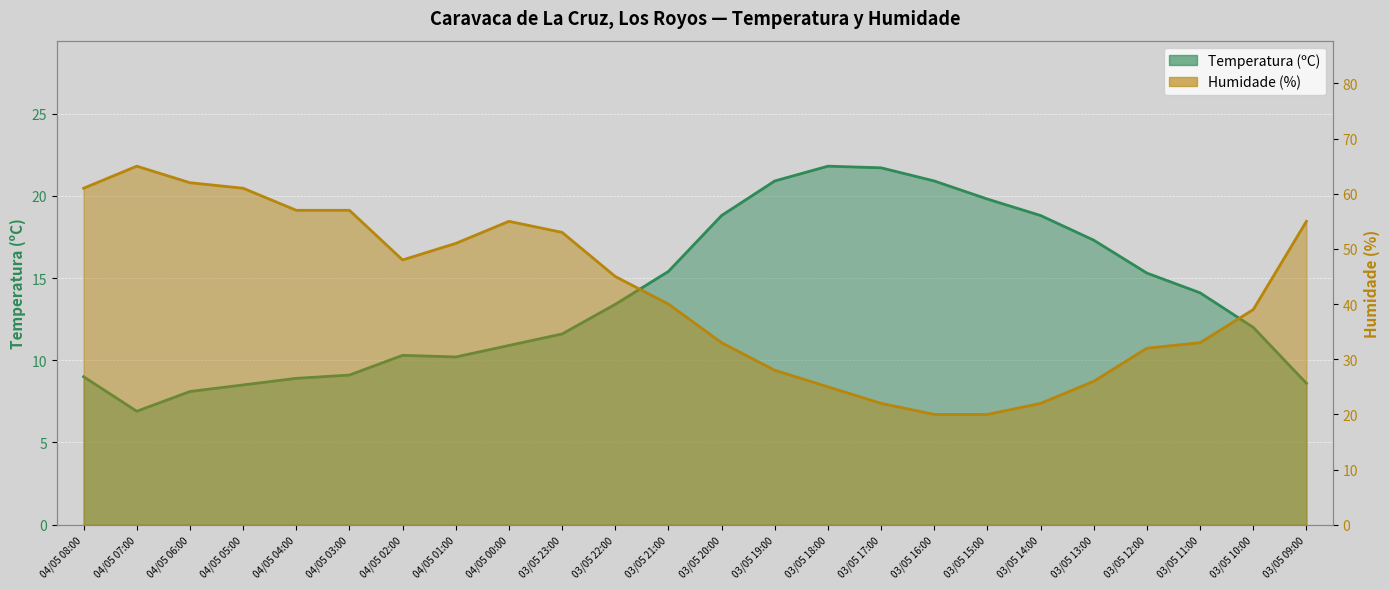

Which category has the lowest value in the Humidade (%) series?

03/05 16:00